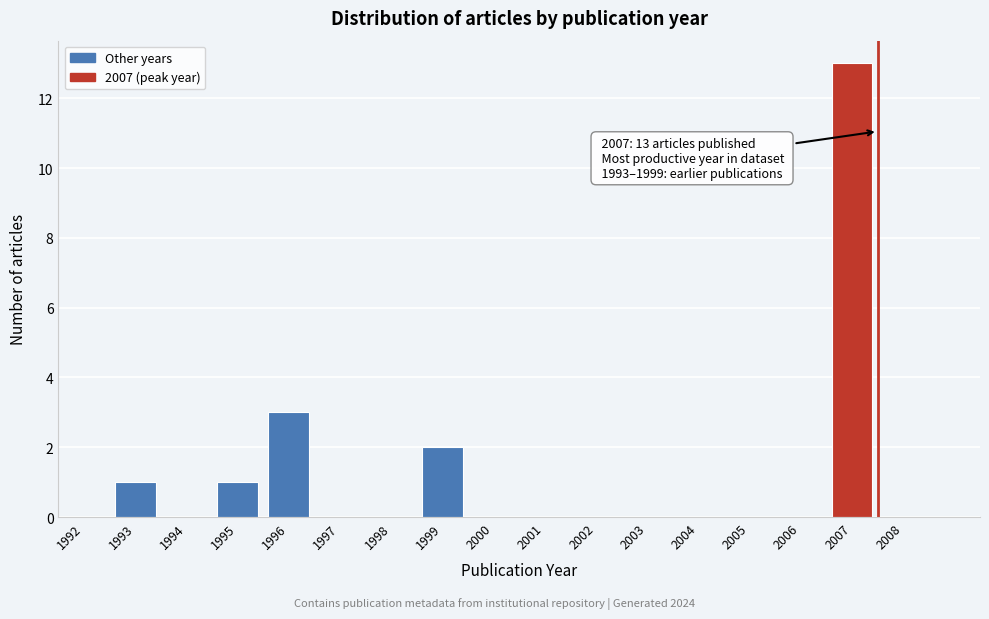

Reading left to right, extract all data points from this chart.

1992=0	1993=1	1994=0	1995=1	1996=3	1997=0	1998=0	1999=2	2000=0	2001=0	2002=0	2003=0	2004=0	2005=0	2006=0	2007=13	2008=0